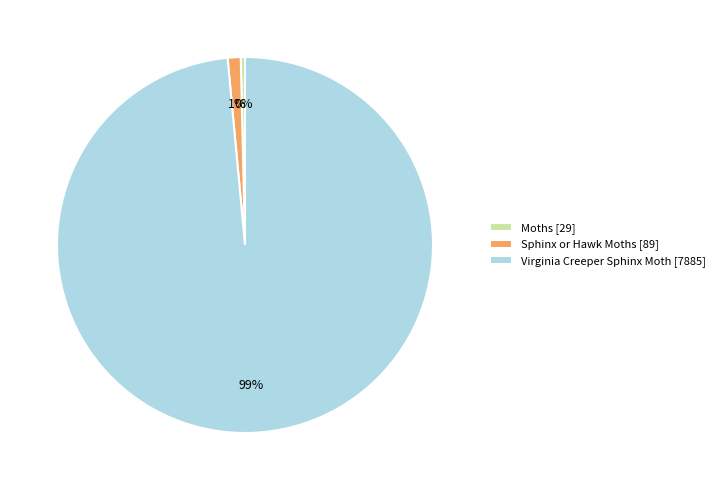

Combined, do Sphinx or Hawk Moths [89] and Virginia Creeper Sphinx Moth [7885] account for over 50%?

Yes